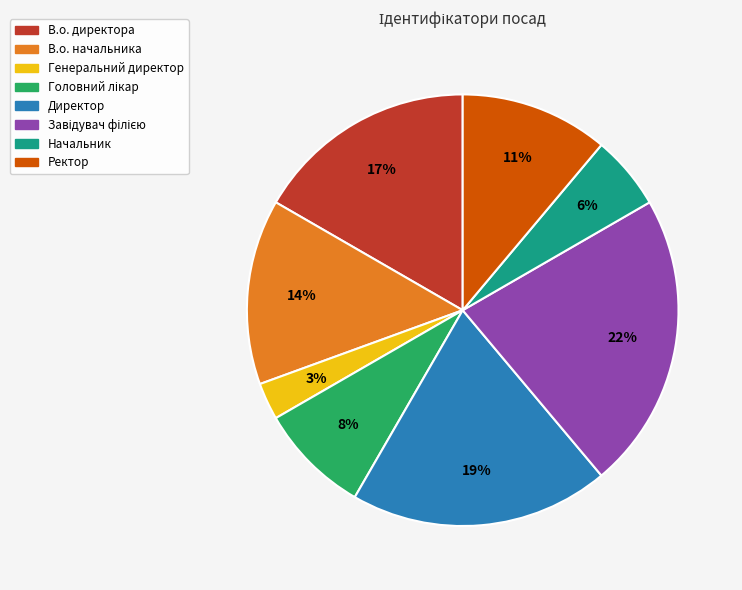

Which slice is the smallest?

Генеральний директор